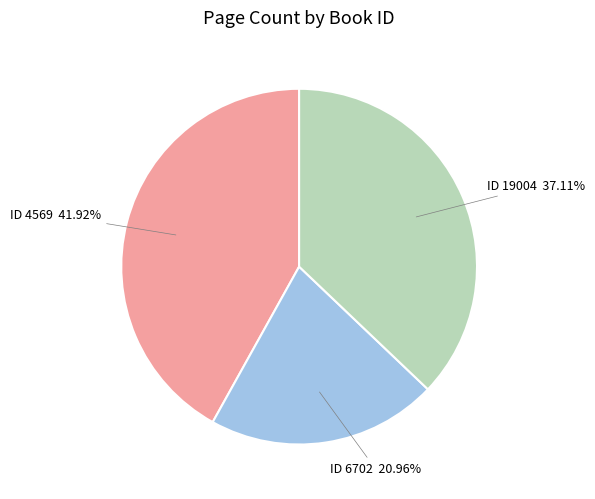

How many segments does this pie chart have?

3